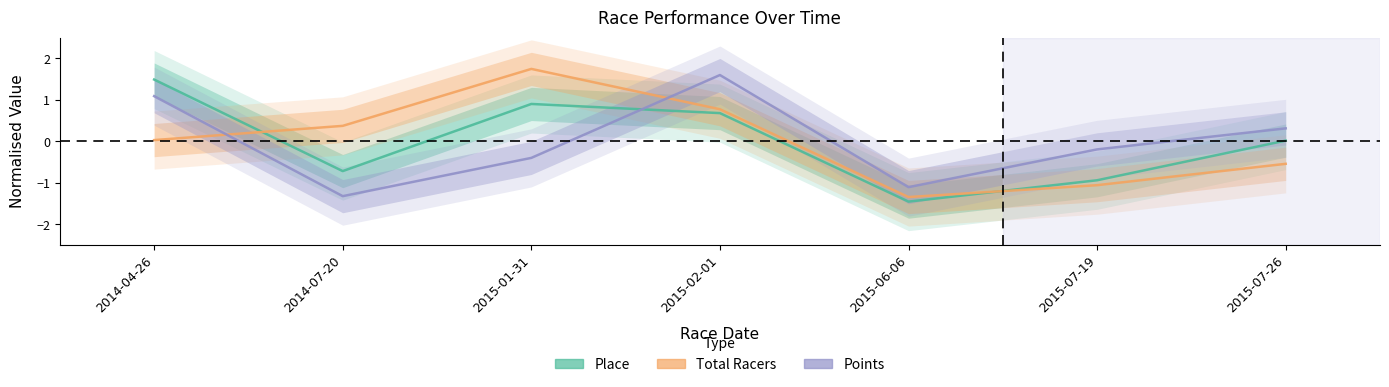

List the series in order of their peak value, highest first.

Total Racers, Points, Place